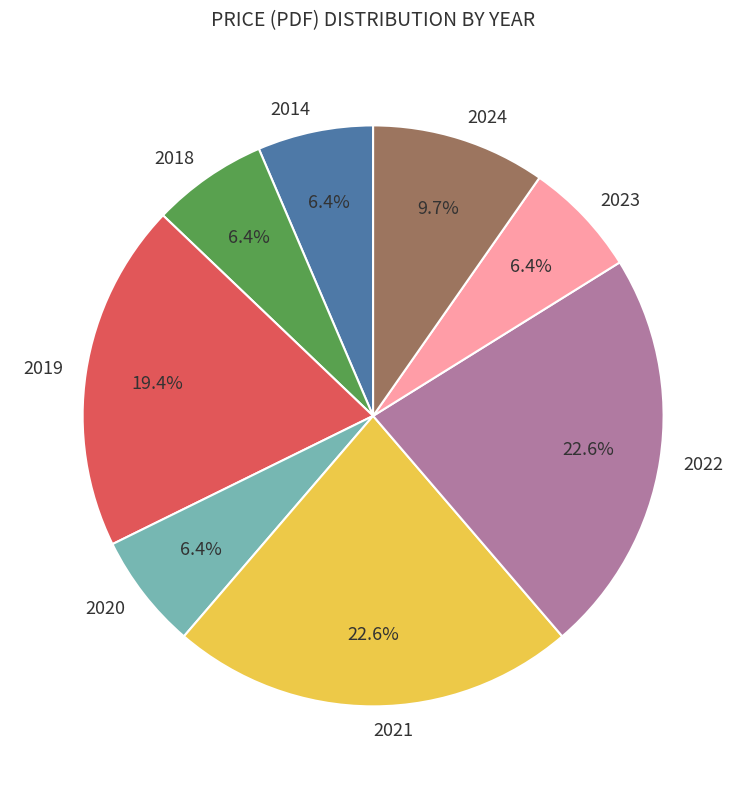

What percentage is the 2020 slice, to the nearest percent?

6%